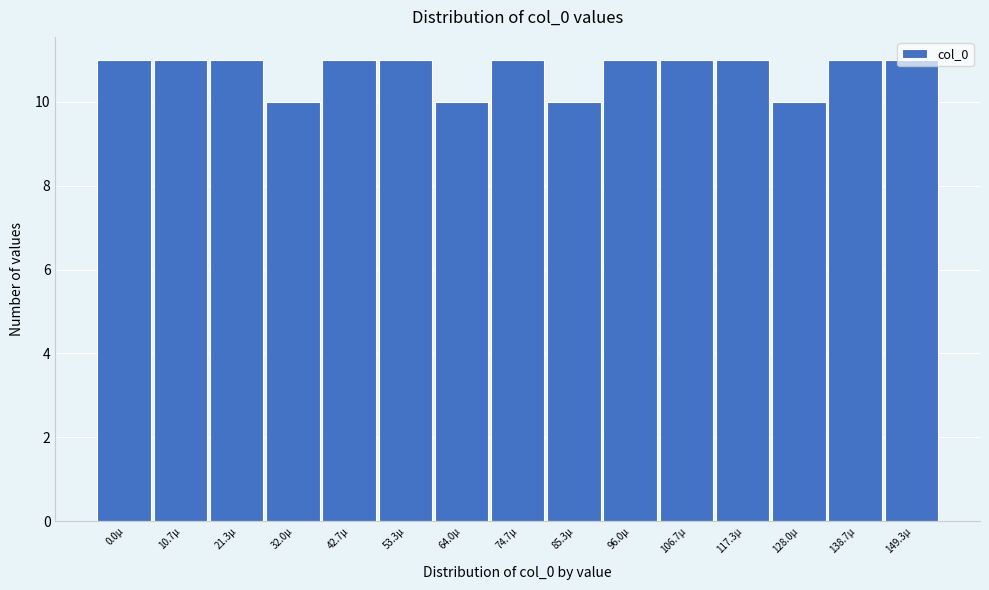

What is the sum of the values at 0.0µ and 138.7µ?

22